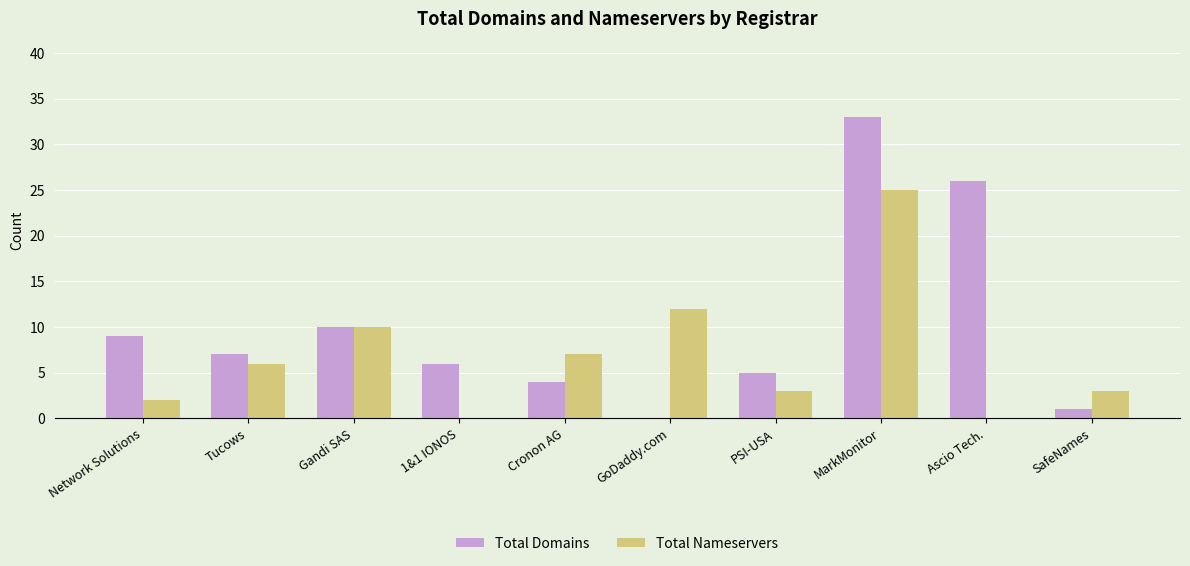

Which label corresponds to the largest value in the chart?

MarkMonitor